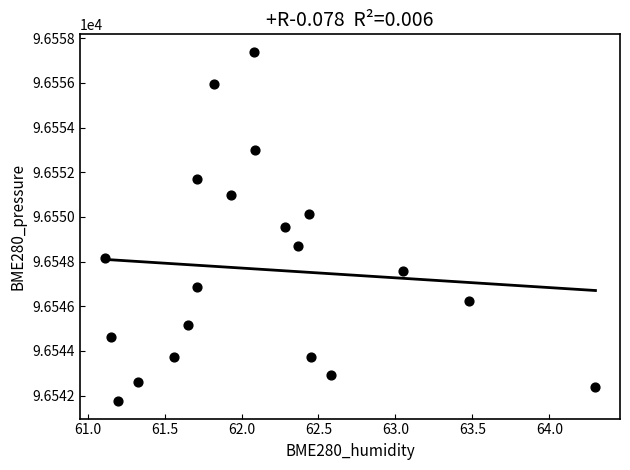

What Y value in the scatter plot is closest to 96549?

96548.7